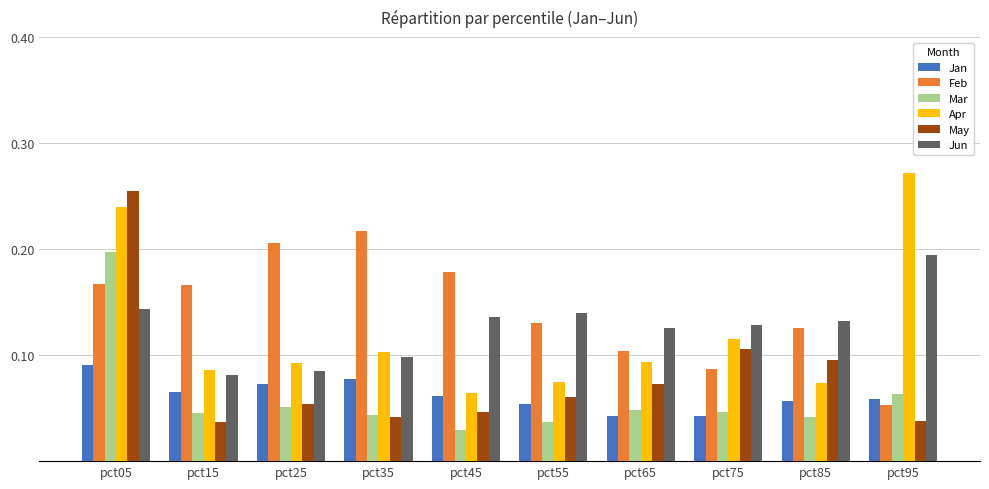

How many bars are there in each group?

6